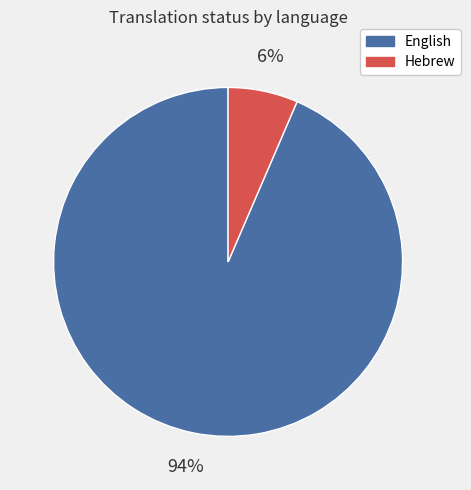

Is the sum of English and Hebrew greater than half?

Yes